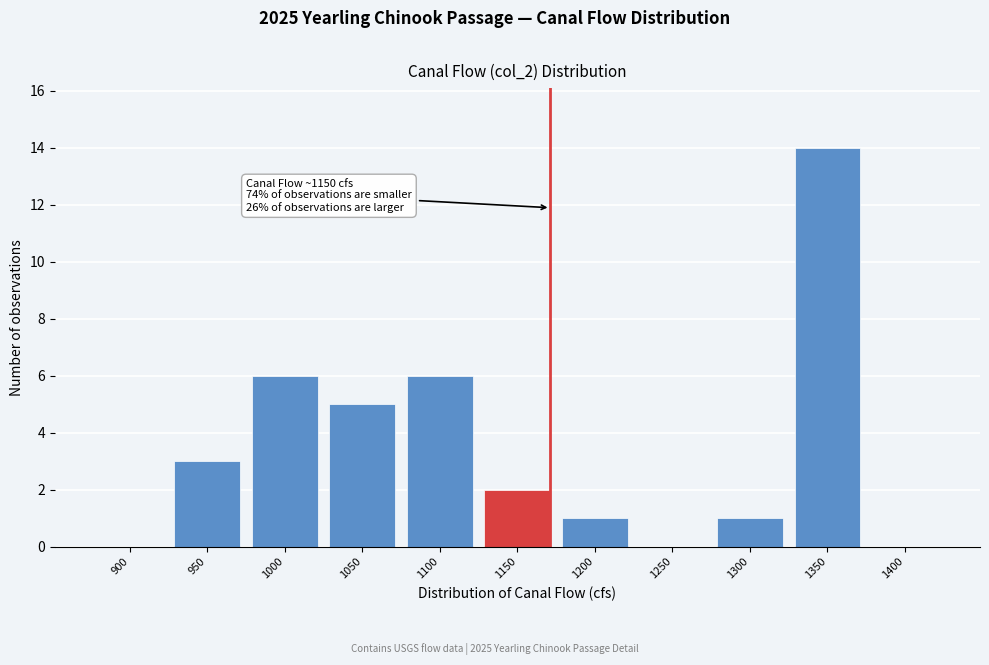

Reading right to left, list all the values displayed in this chart.

1400=0	1350=14	1300=1	1250=0	1200=1	1150=2	1100=6	1050=5	1000=6	950=3	900=0